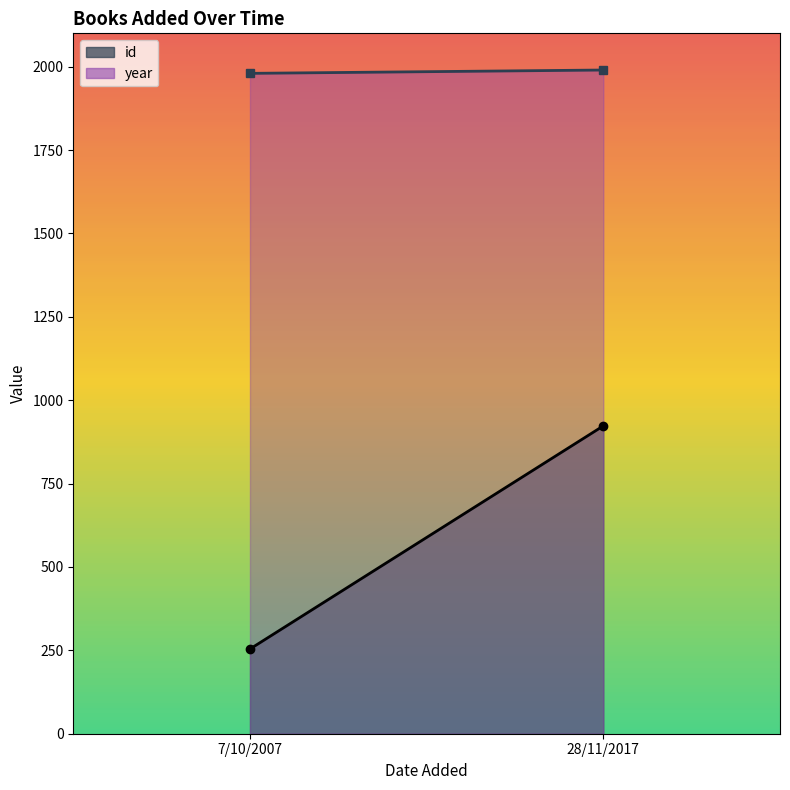

What is the minimum value shown in the chart?

254